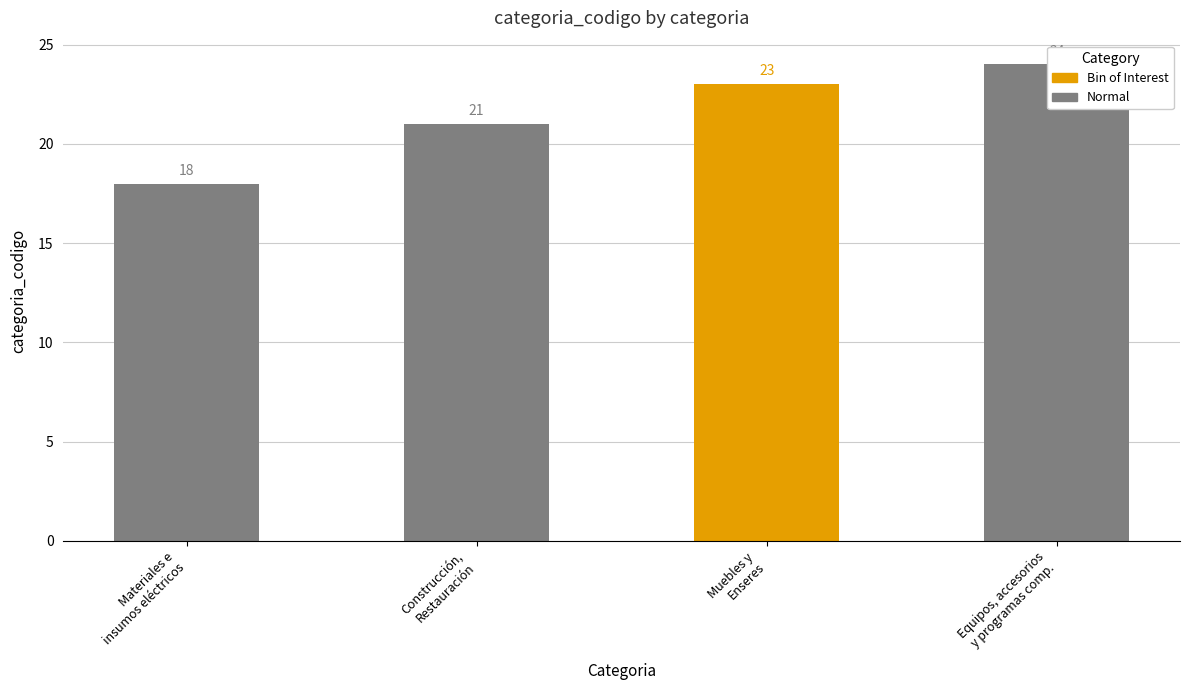

Reading right to left, list all the values displayed in this chart.

24	23	21	18